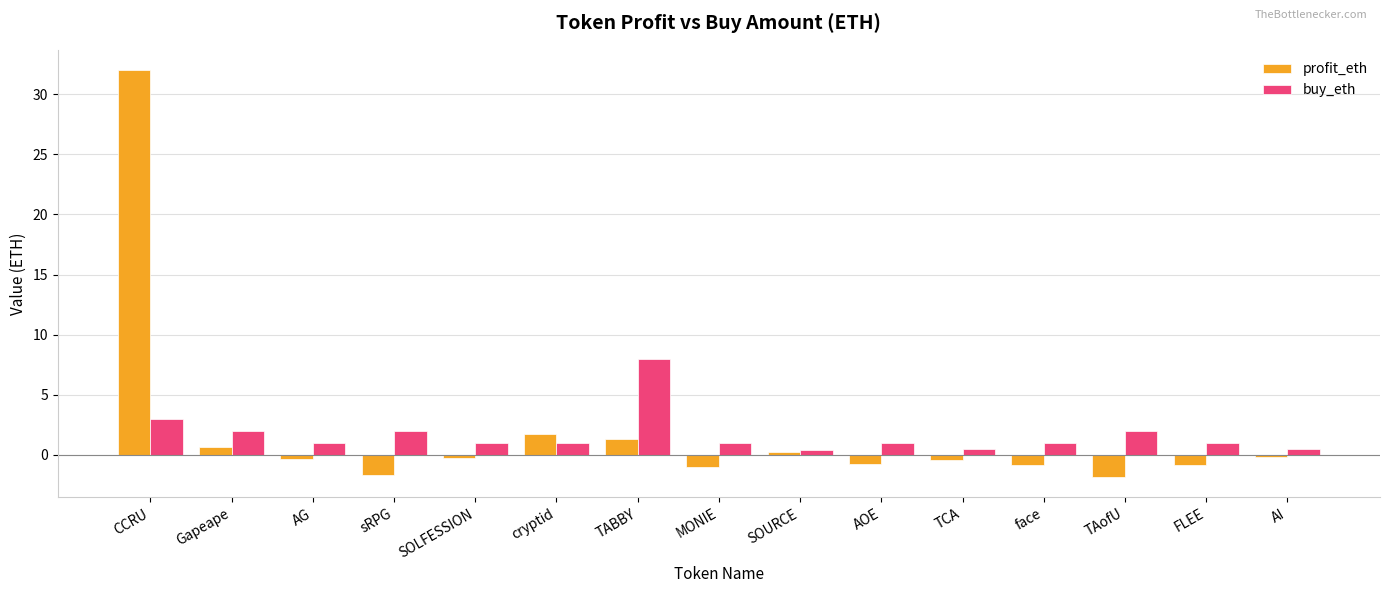

How many groups of bars are there?

15